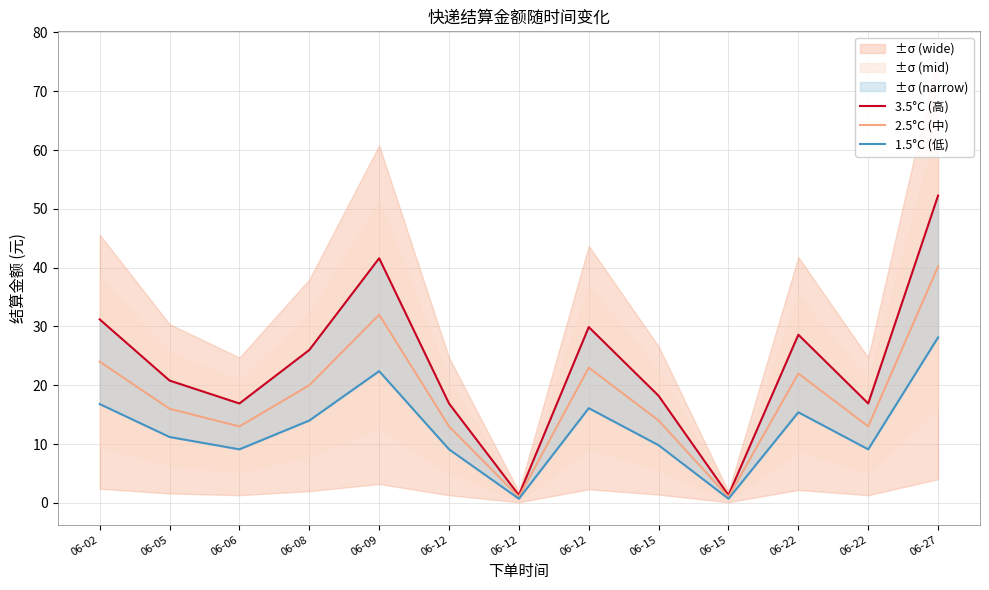

Does the chart have visible grid lines?

Yes